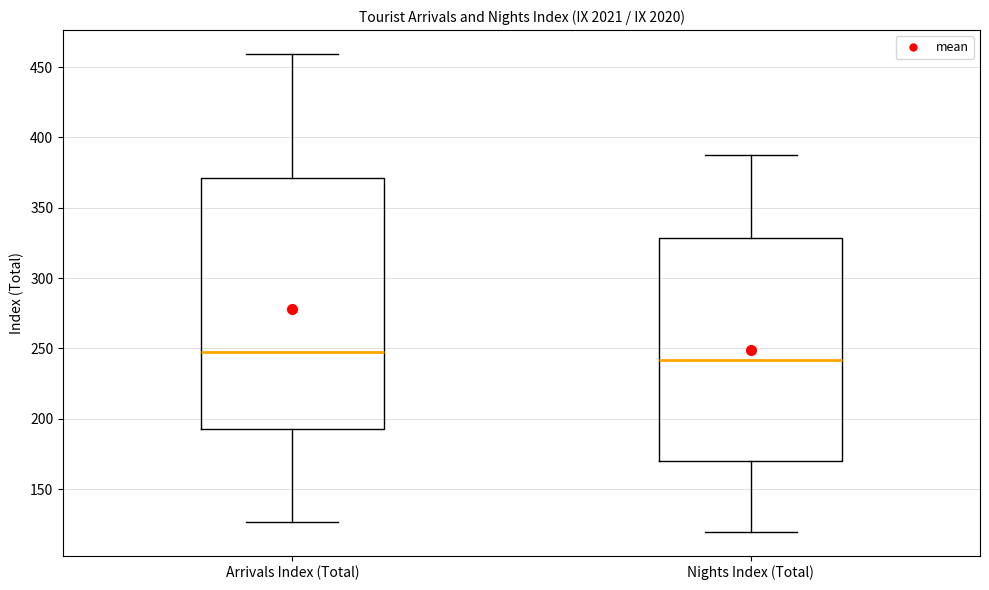

Reading left to right, read every box against the y-axis: the position of its median line, the range the box covers, and the ends of its whiskers. The values are not printed on the chart, so give them approximately, as read against the axis.

Arrivals Index (Total): median 245, box 190 to 370, whiskers 125 to 460
Nights Index (Total): median 240, box 170 to 330, whiskers 120 to 390